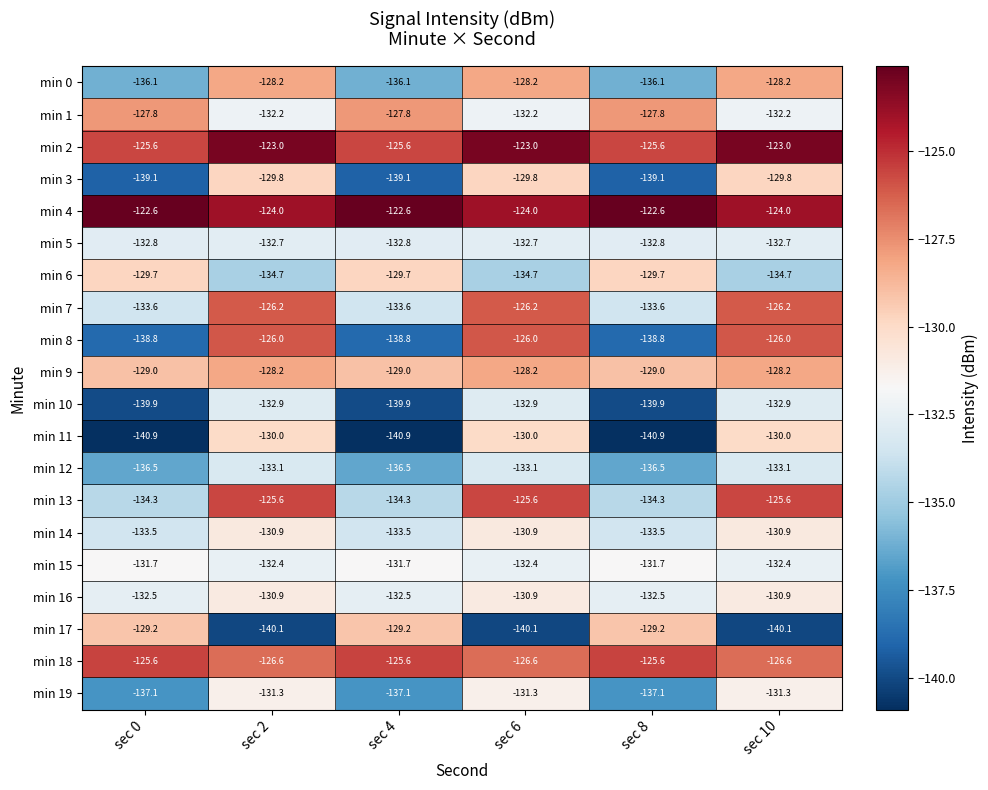

What is the difference between the maximum and minimum values in the min 13 series?

8.7